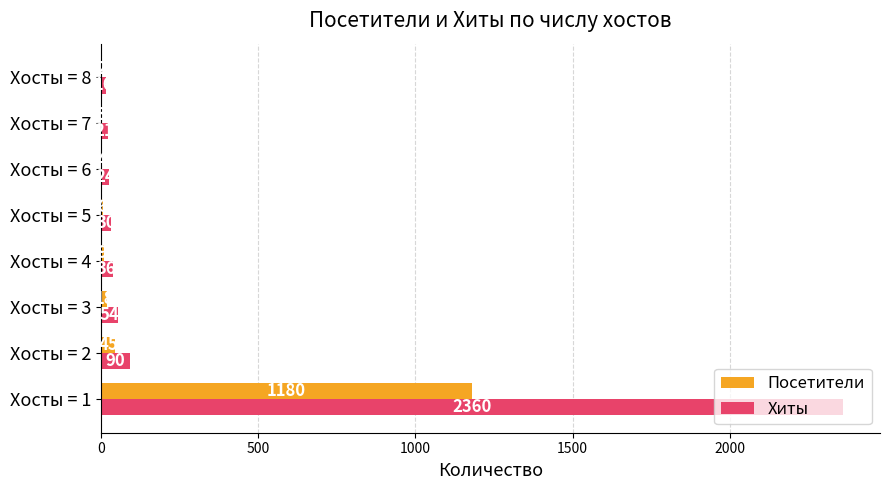

What is the maximum value for Хиты?

2360